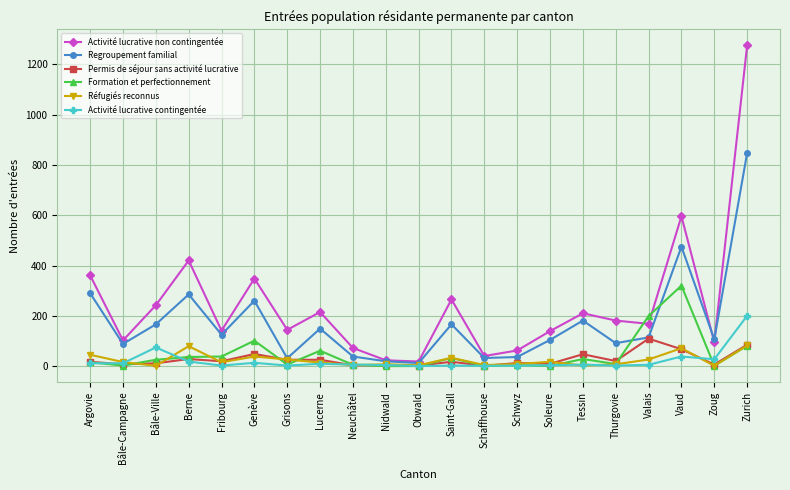

True or false: Permis de séjour sans activité lucrative has more than 0 interior local peaks.

True